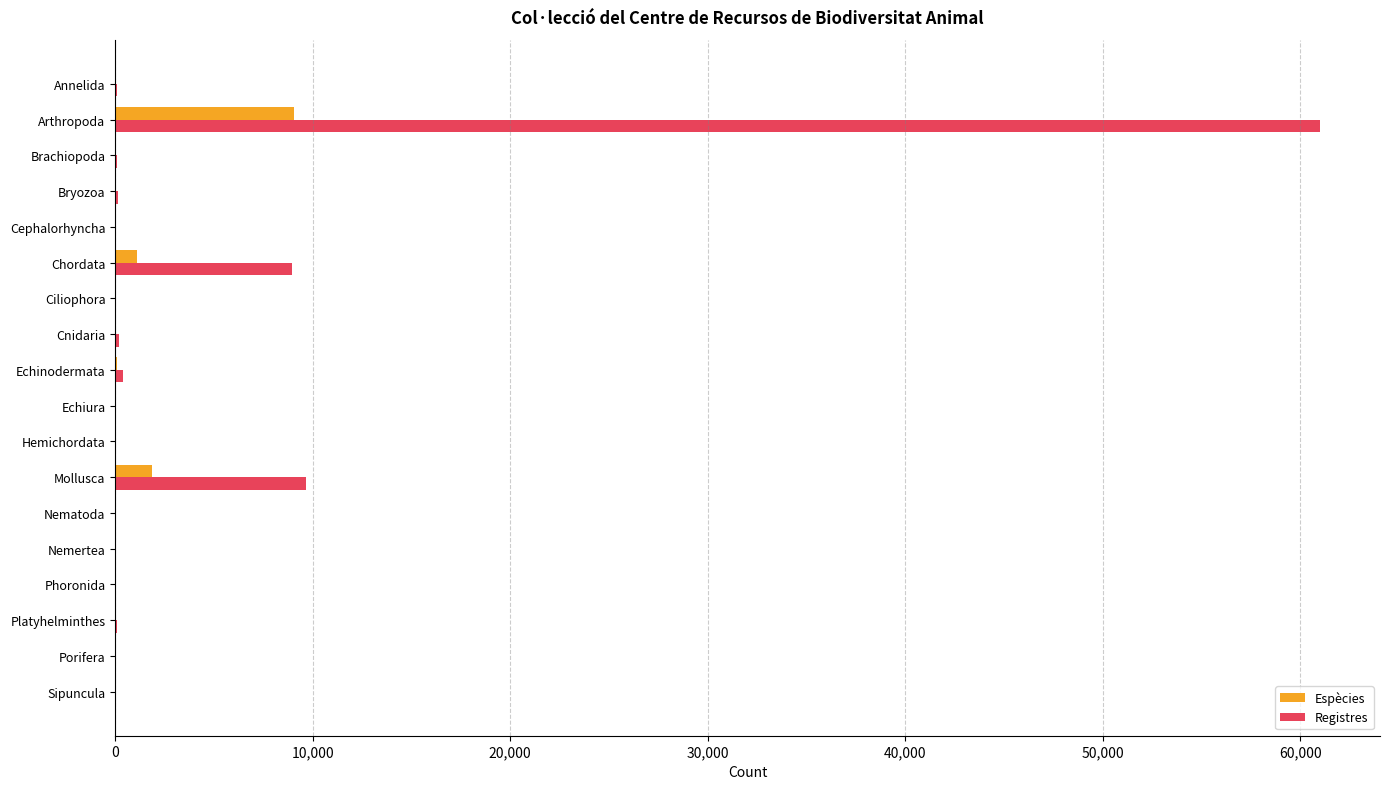

Which series changed the most between Chordata and Sipuncula?

Registres